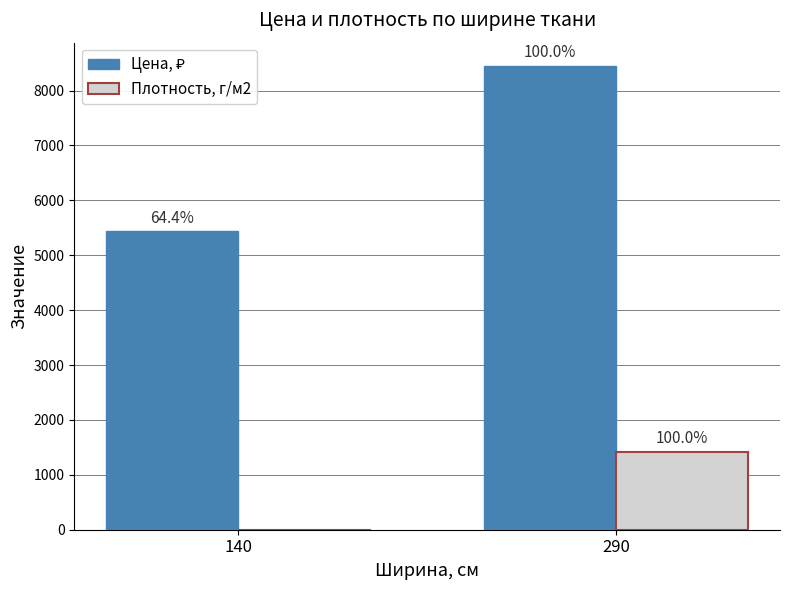

Does the chart contain stacked bars?

No